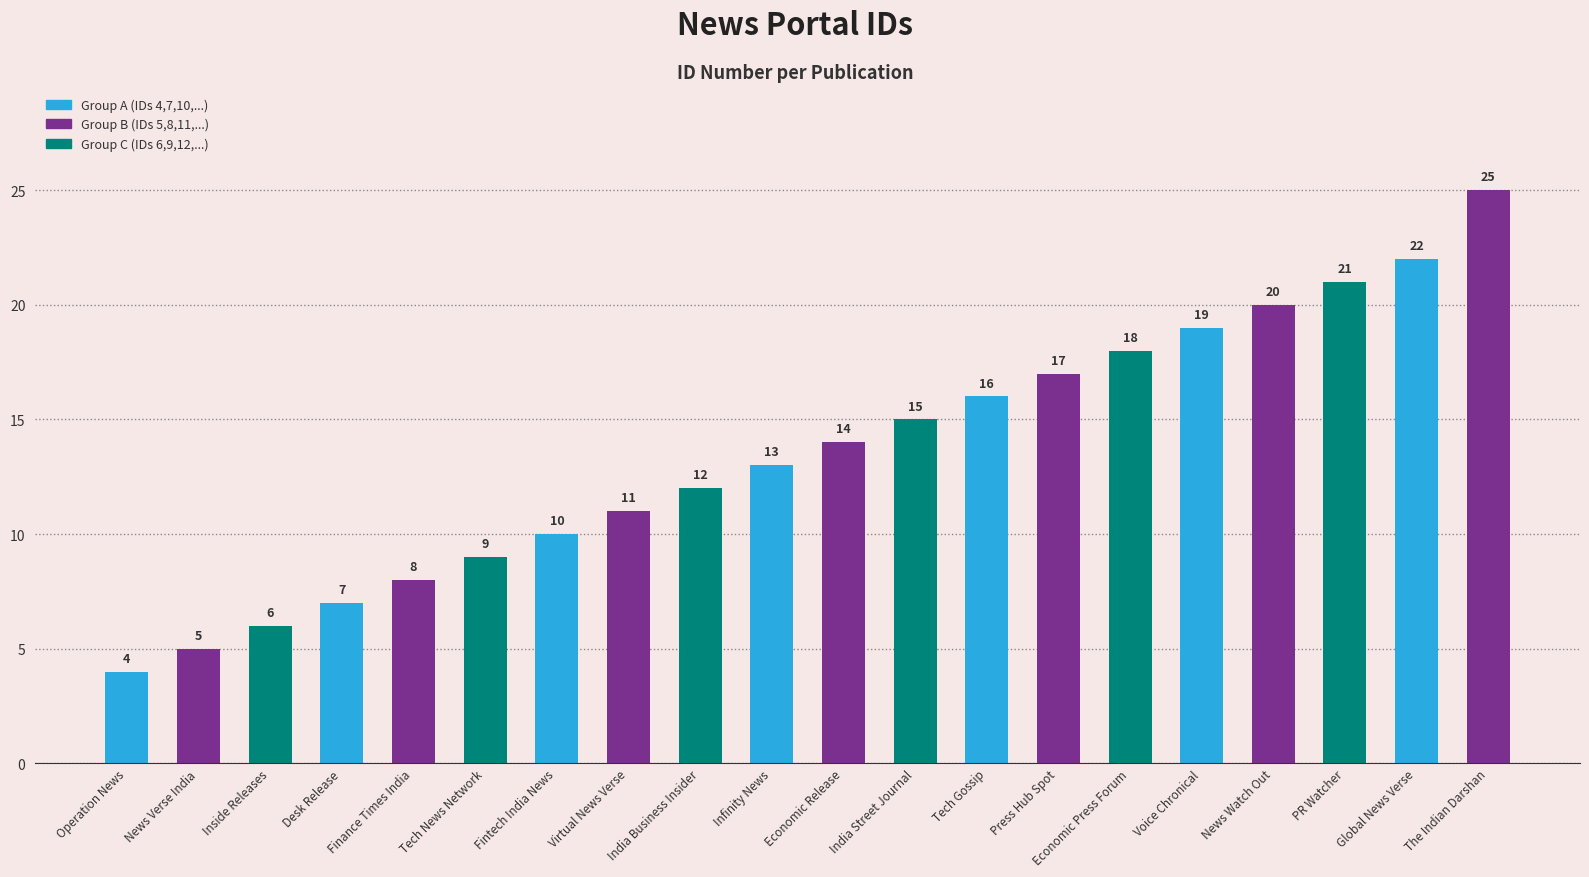

What is the difference between the second highest and second lowest values?

17